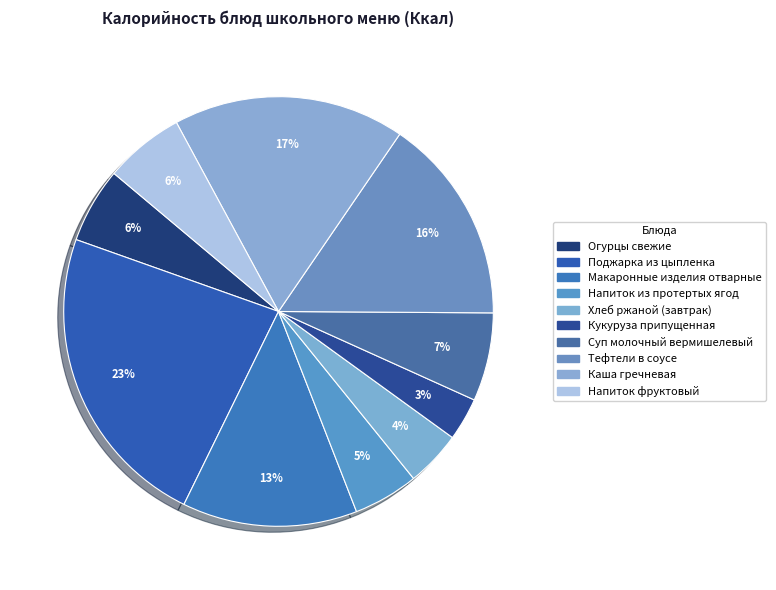

What is the total percentage of Тефтели в соусе and Поджарка из цыпленка?

38.7%